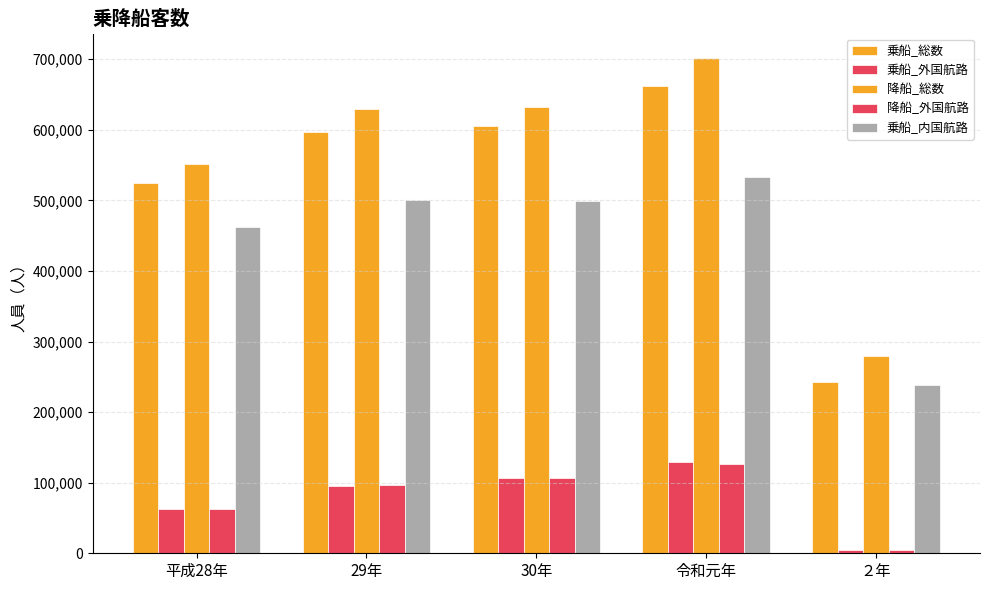

Are the bars horizontal?

No